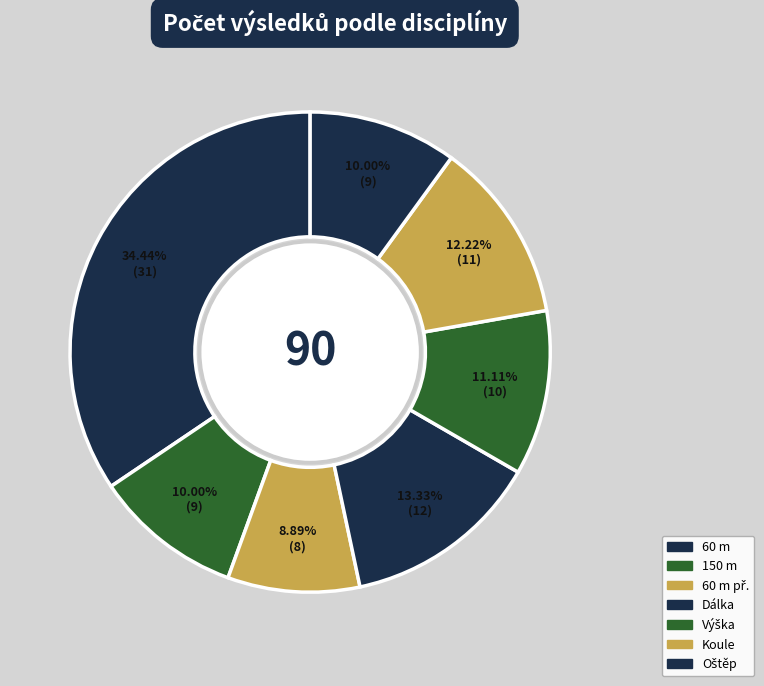

How many segments does this pie chart have?

7